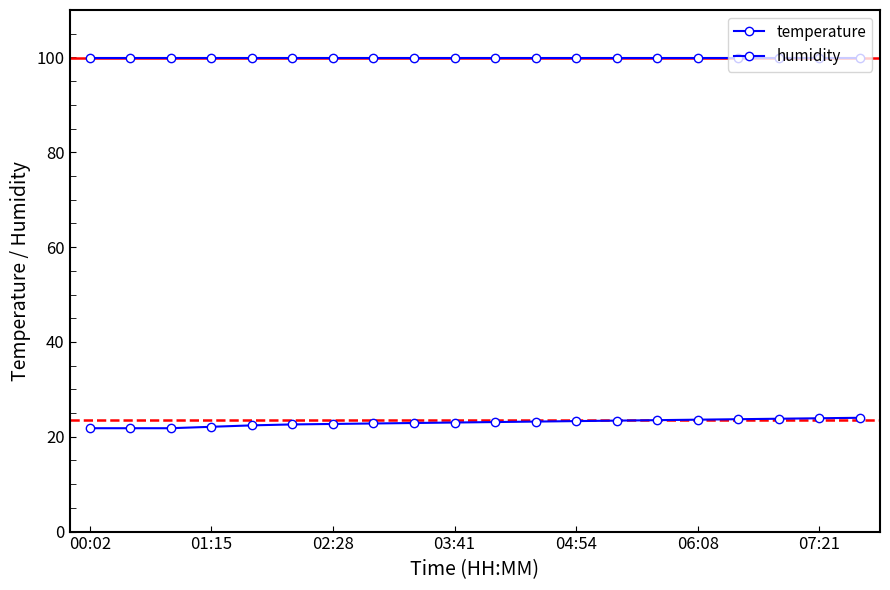

Which series has the largest total across all categories?

humidity